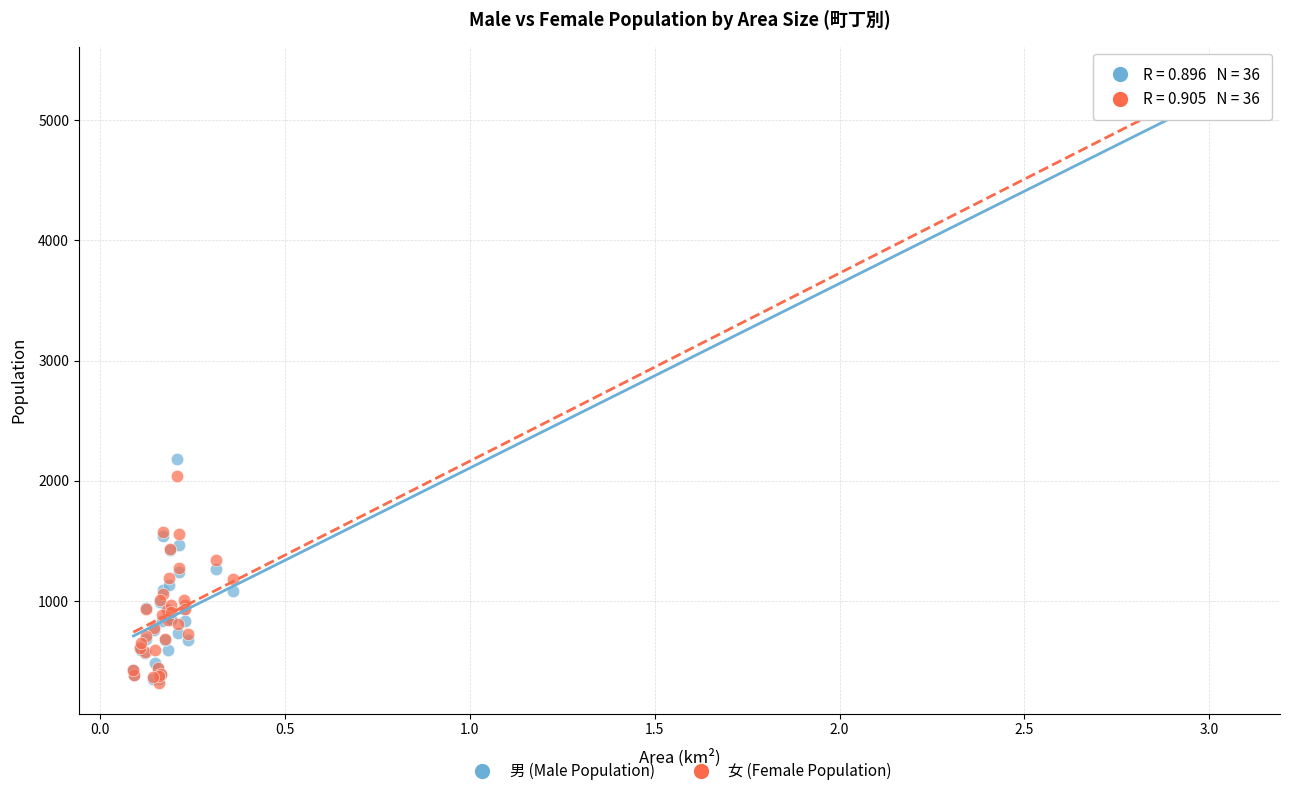

Which series contains the highest Y value?

女 (Female Population)